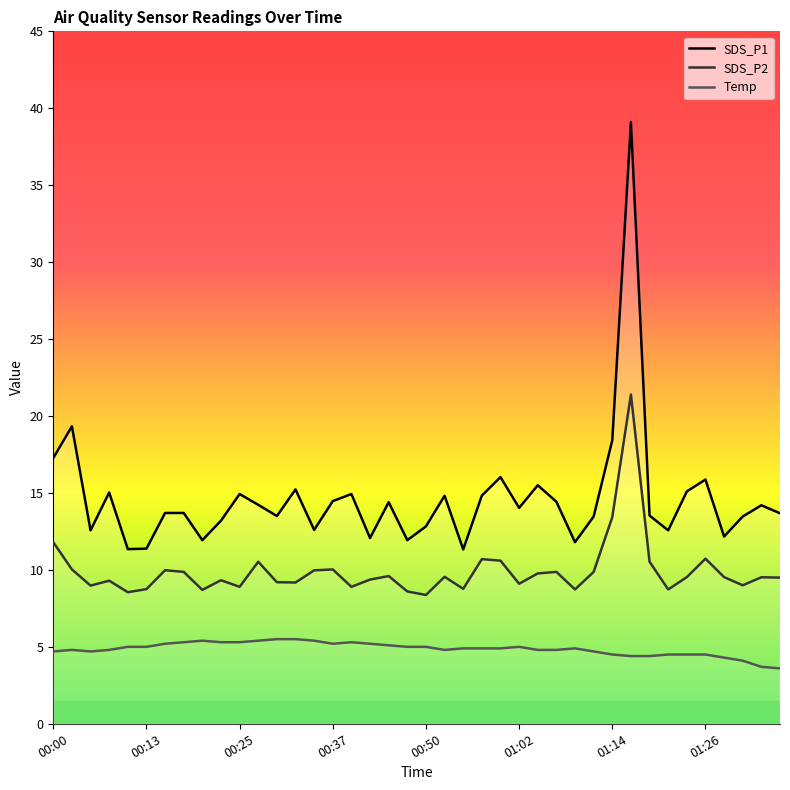

Which series has the largest total across all categories?

SDS_P1